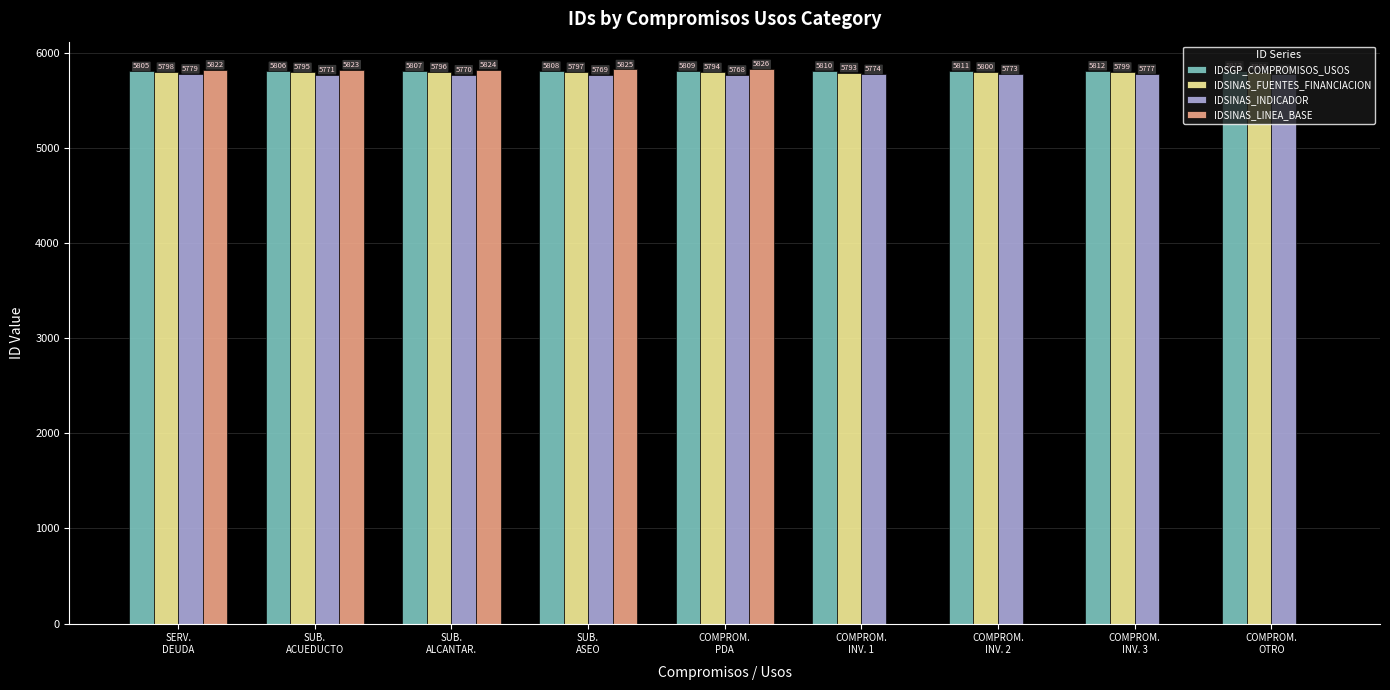

At which category is the sum across all series the highest?

SERV.
DEUDA